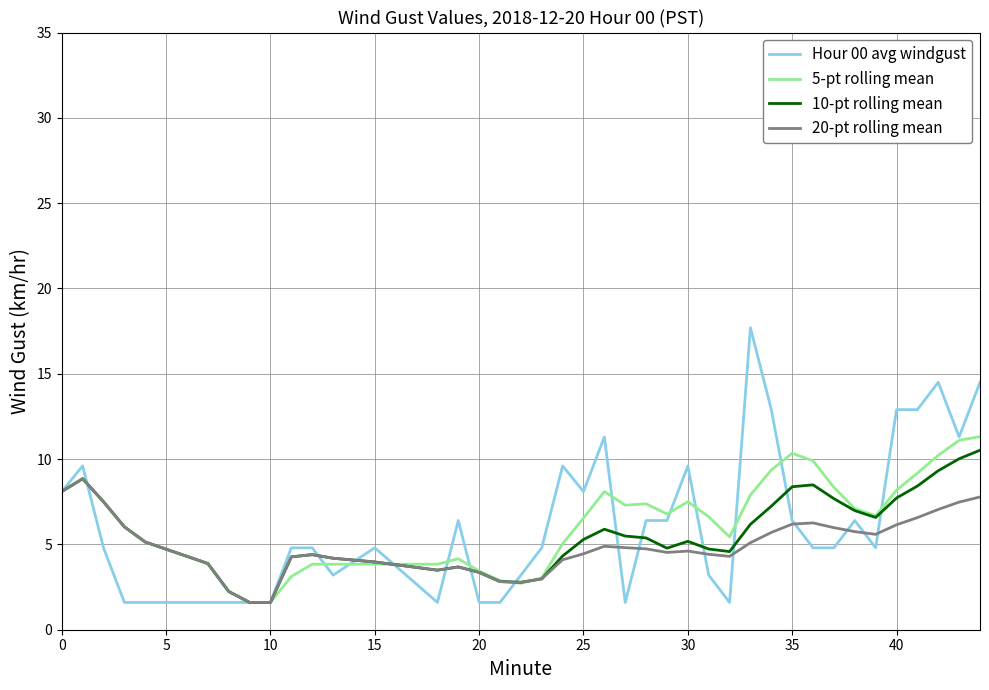

What is the greatest value displayed?

17.7